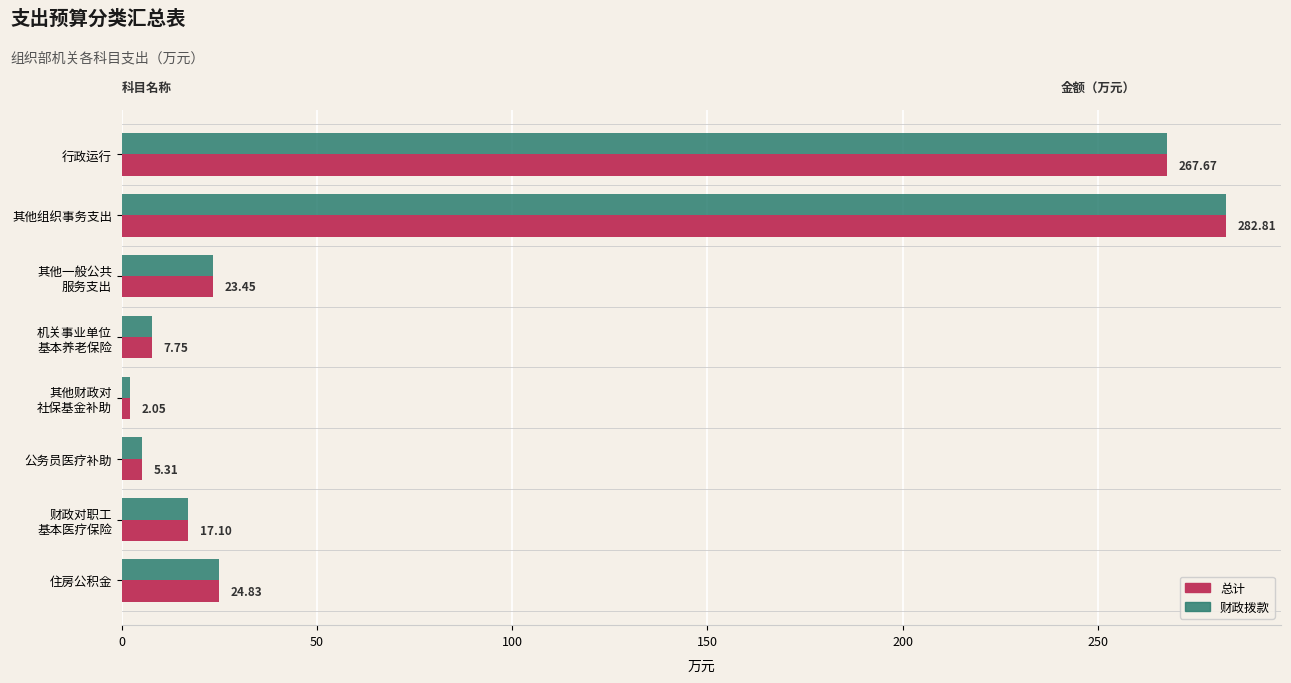

At which category is the sum across all series the highest?

其他组织事务支出